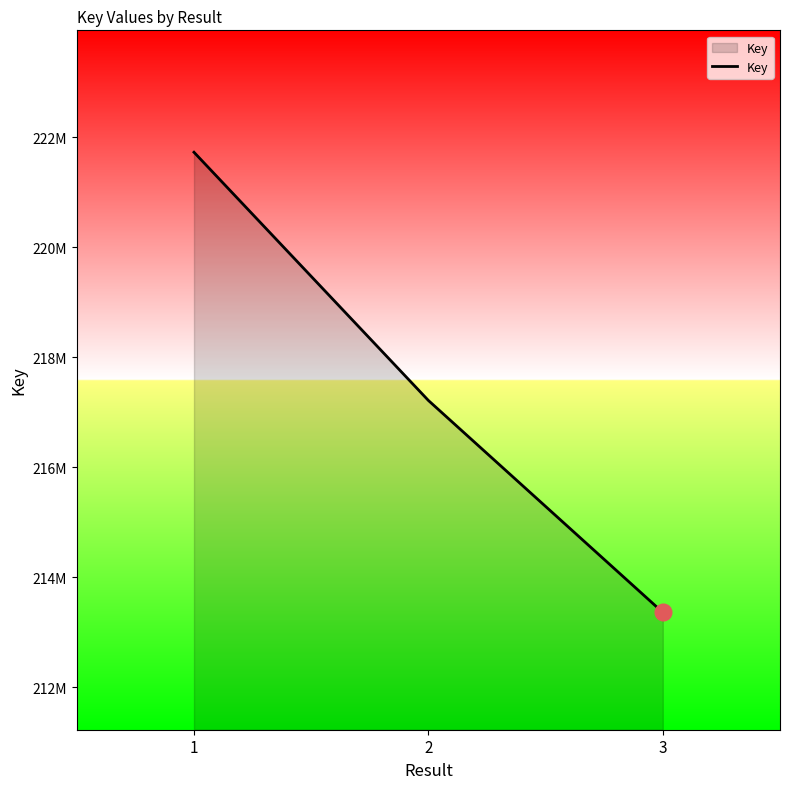

Does the chart have visible grid lines?

No